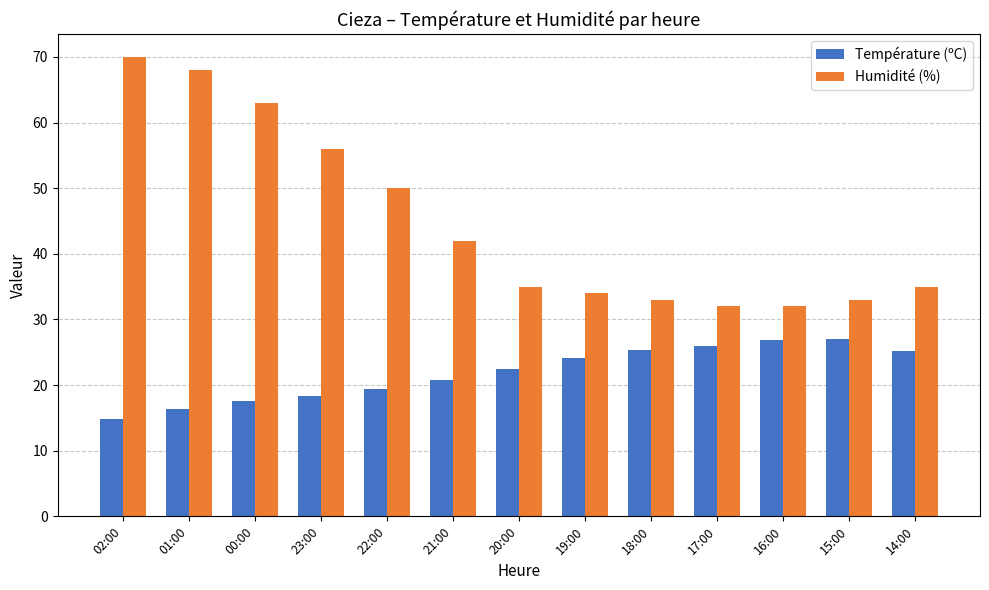

Which label corresponds to the smallest value in the chart?

02:00